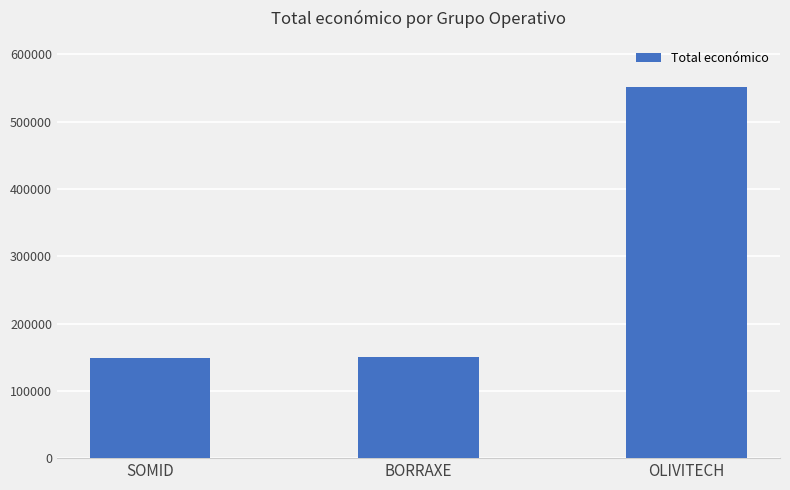

What is the label of the 1st bar from the right?

OLIVITECH